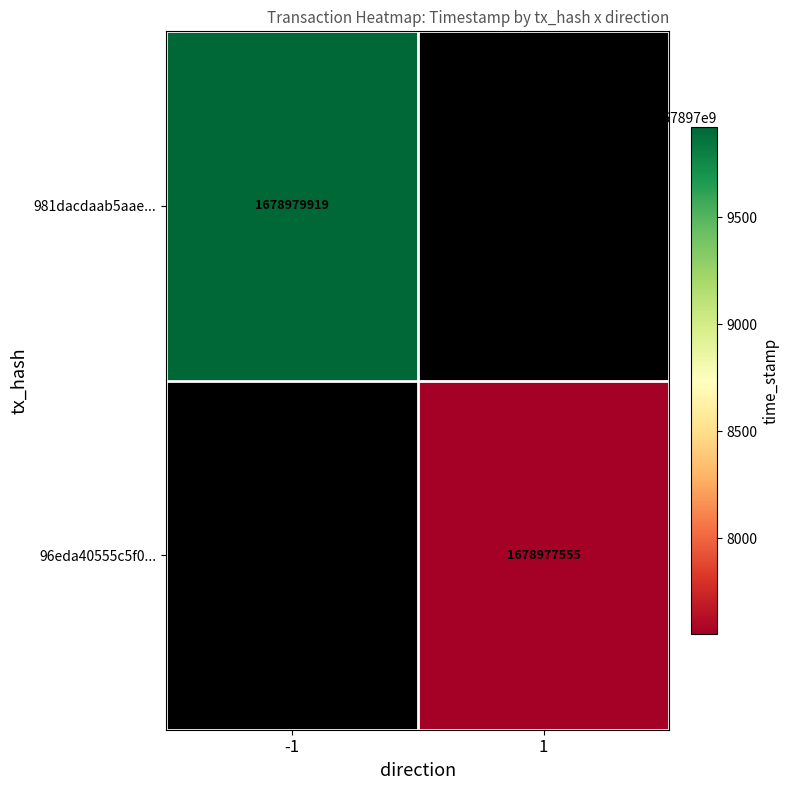

What is the greatest value displayed?

1678979919.0